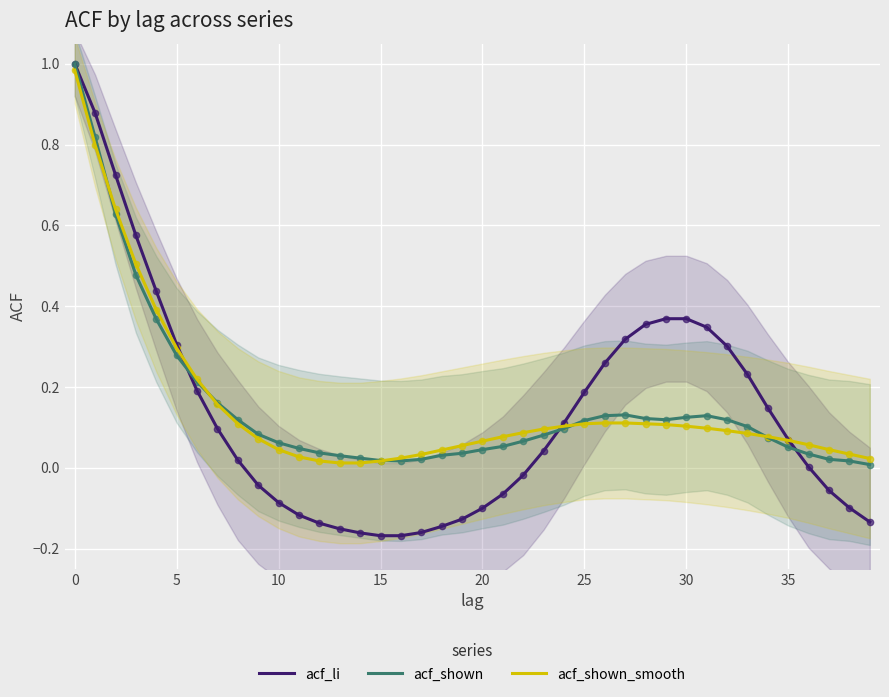

Is the value of acf_li at 36 greater than the value of acf_shown at 24?

No